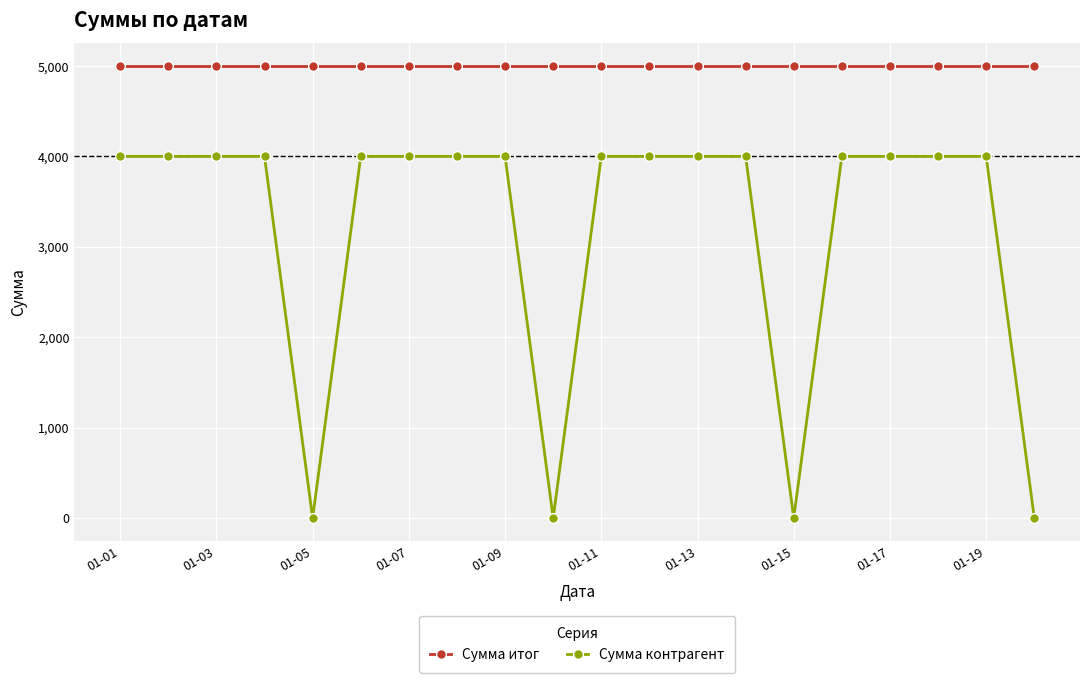

What are all the series names shown in the legend?

Сумма итог, Сумма контрагент